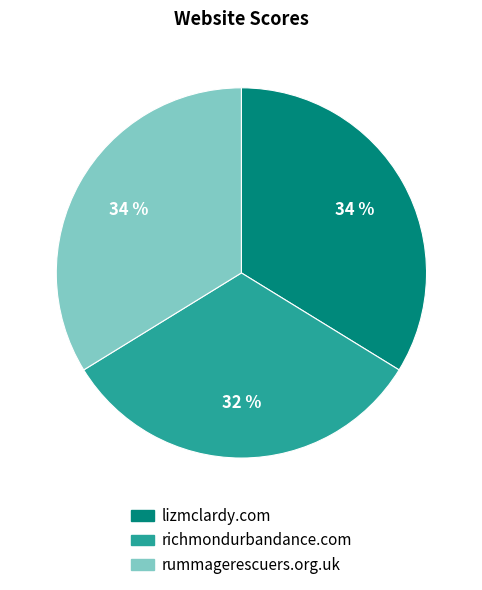

Which slice is the smallest?

richmondurbandance.com